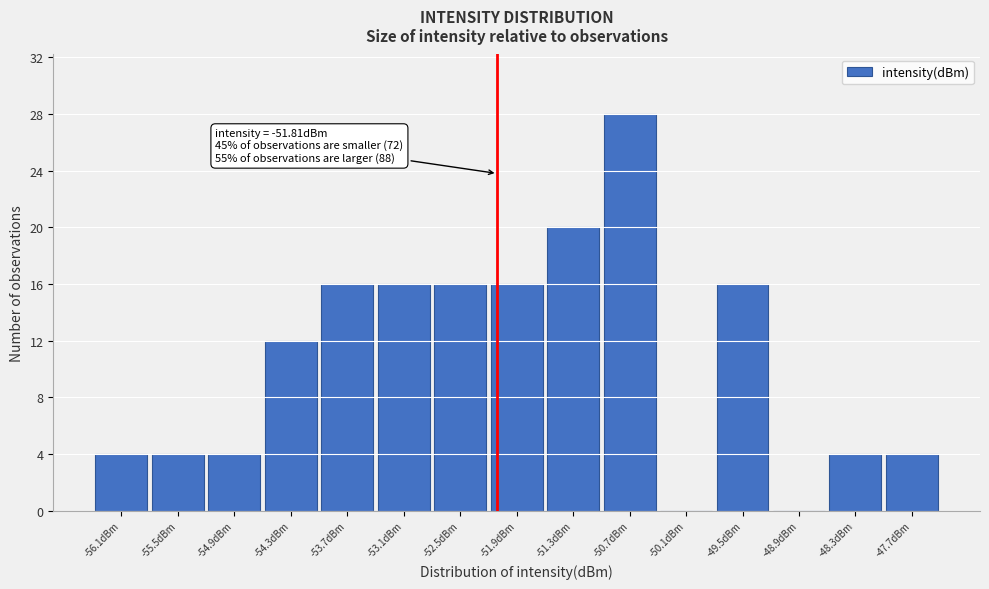

Reading right to left, transcribe all the data shown in this chart.

-47.7dBm=4	-48.3dBm=4	-48.9dBm=0	-49.5dBm=16	-50.1dBm=0	-50.7dBm=28	-51.3dBm=20	-51.9dBm=16	-52.5dBm=16	-53.1dBm=16	-53.7dBm=16	-54.3dBm=12	-54.9dBm=4	-55.5dBm=4	-56.1dBm=4